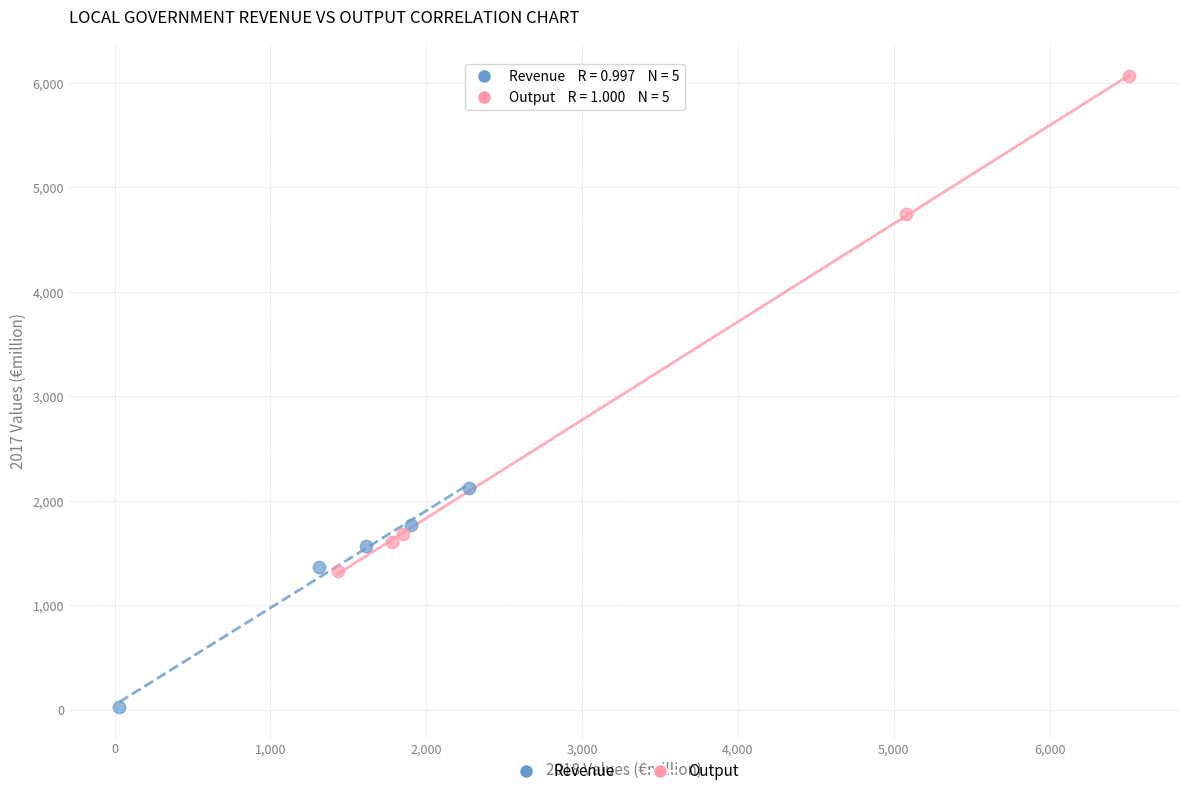

Which series contains the lowest Y value?

Revenue